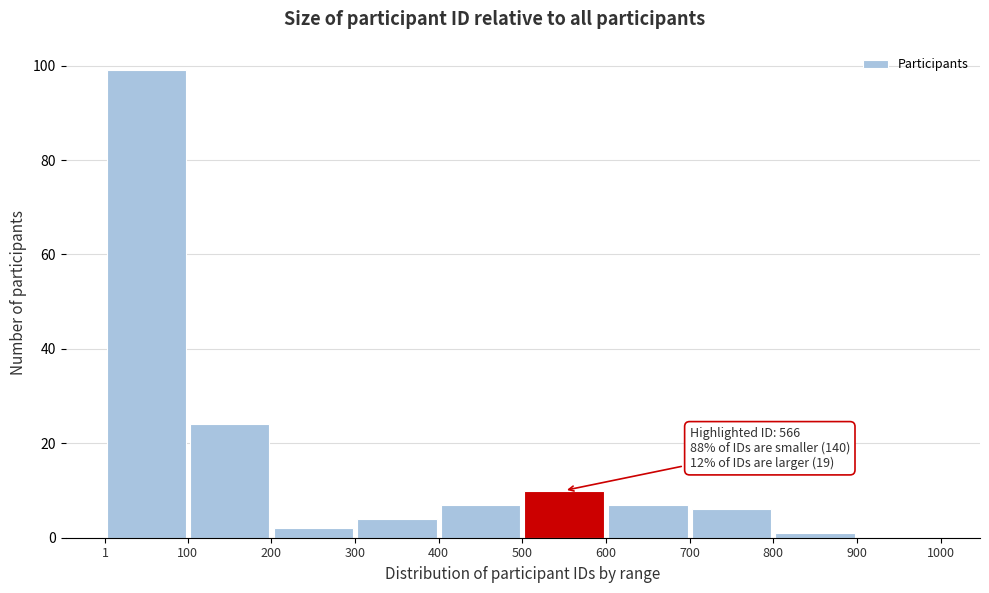

Over which range of the x-axis is the bar tallest?

1 to 100